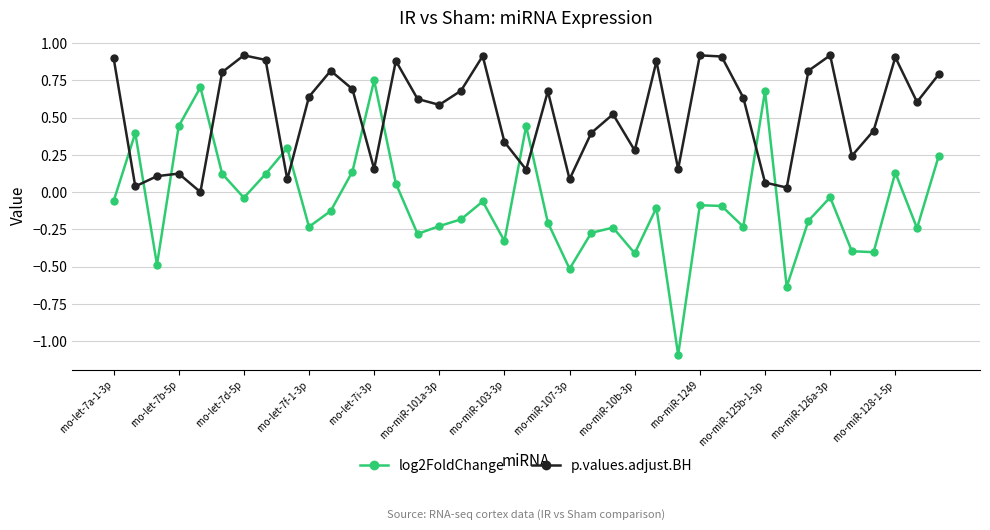

Which series has the largest range (max minus min)?

log2FoldChange